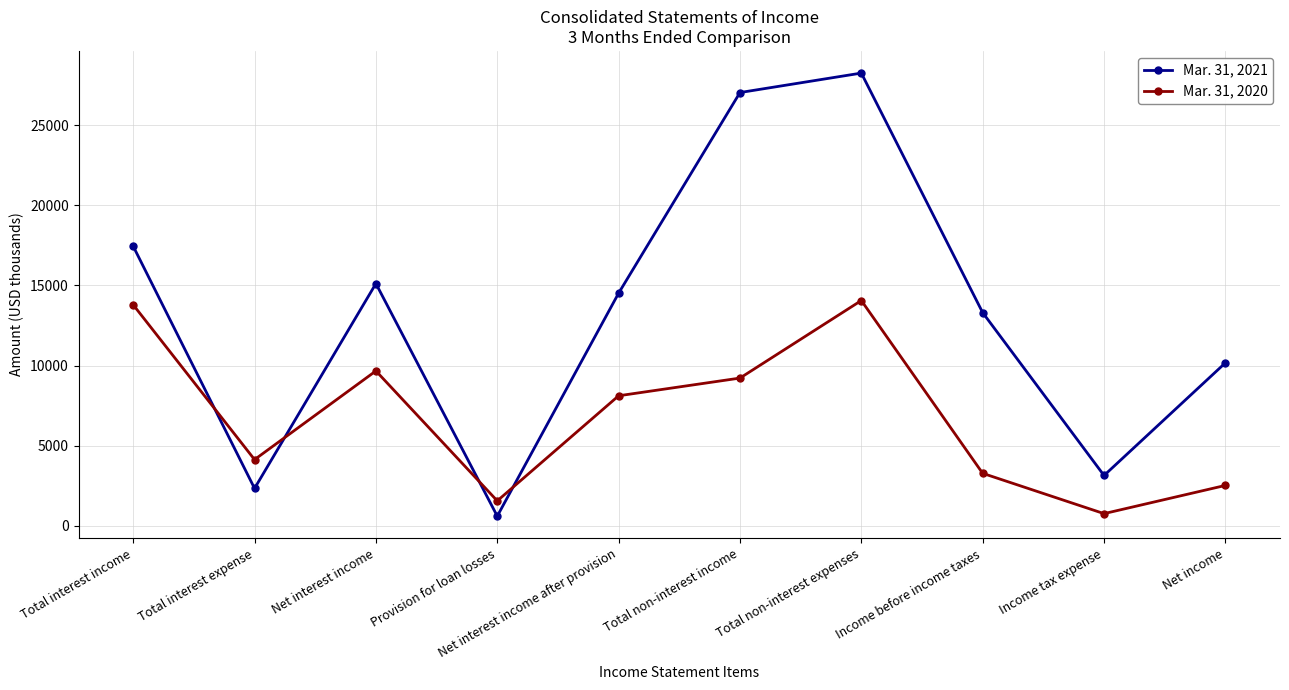

Rank the categories by Mar. 31, 2021 value from lowest to highest.

Provision for loan losses, Total interest expense, Income tax expense, Net income, Income before income taxes, Net interest income after provision, Net interest income, Total interest income, Total non-interest income, Total non-interest expenses